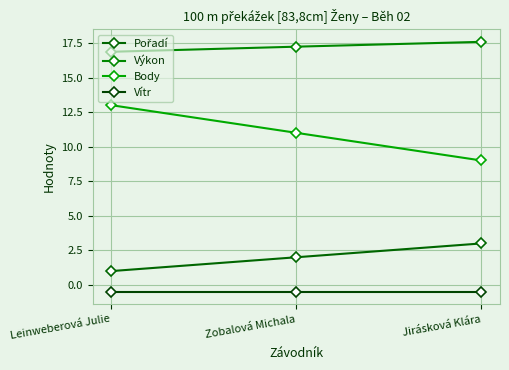

How many data points does each series have?

3